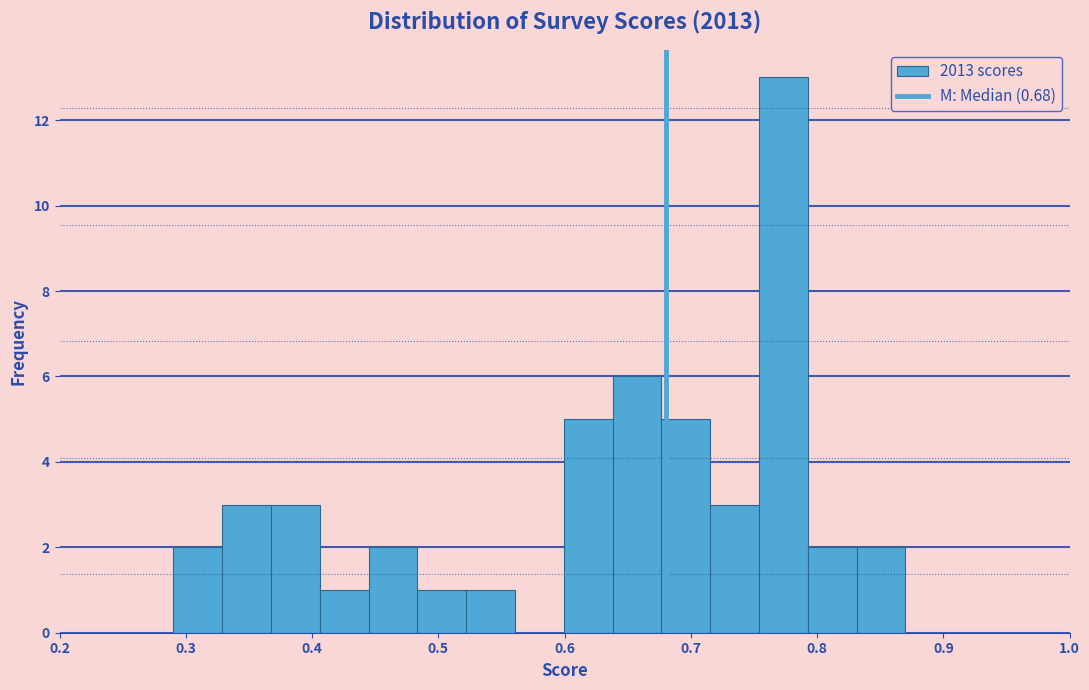

Around what value on the x-axis is the tallest bar? Give the approximate position of its centre, as read against the axis.

0.77